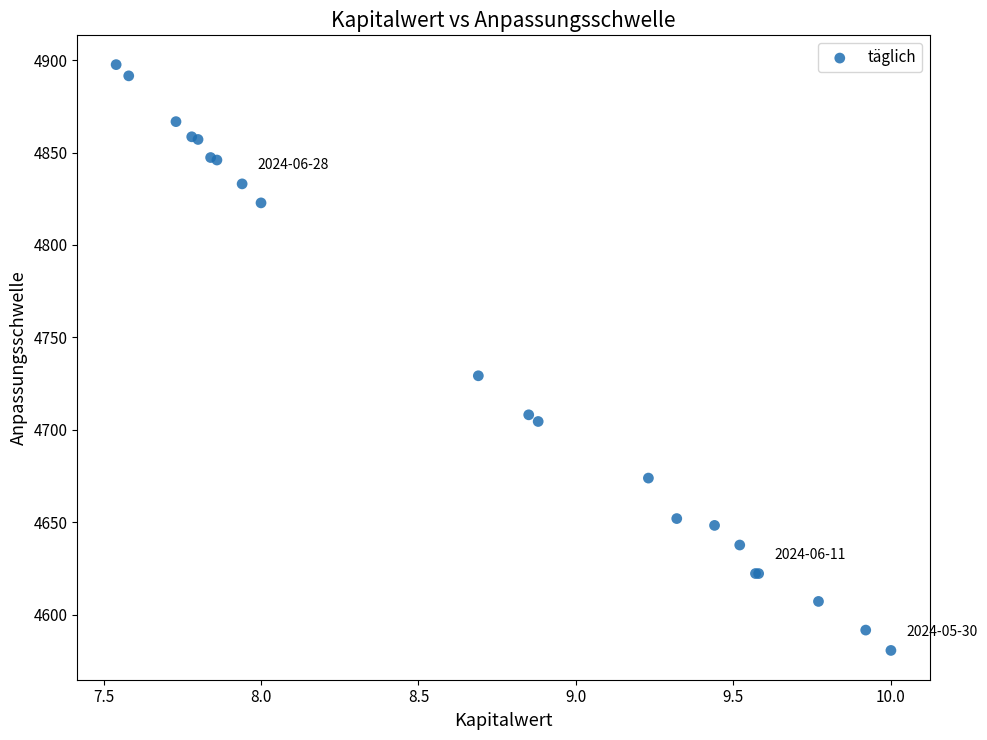

What Y value in the scatter plot is closest to 4739?

4729.2